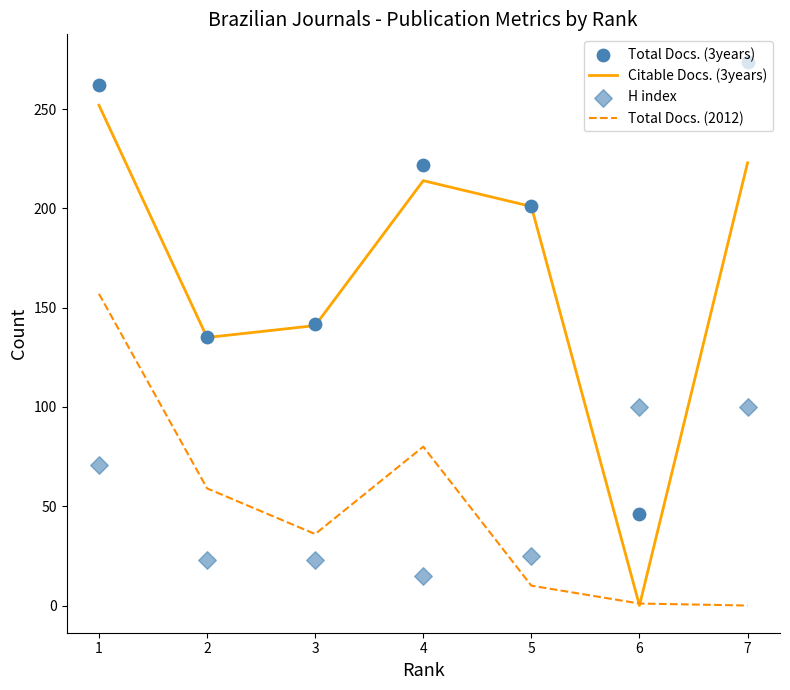

Which series contains the highest Y value?

Total Docs. (3years)